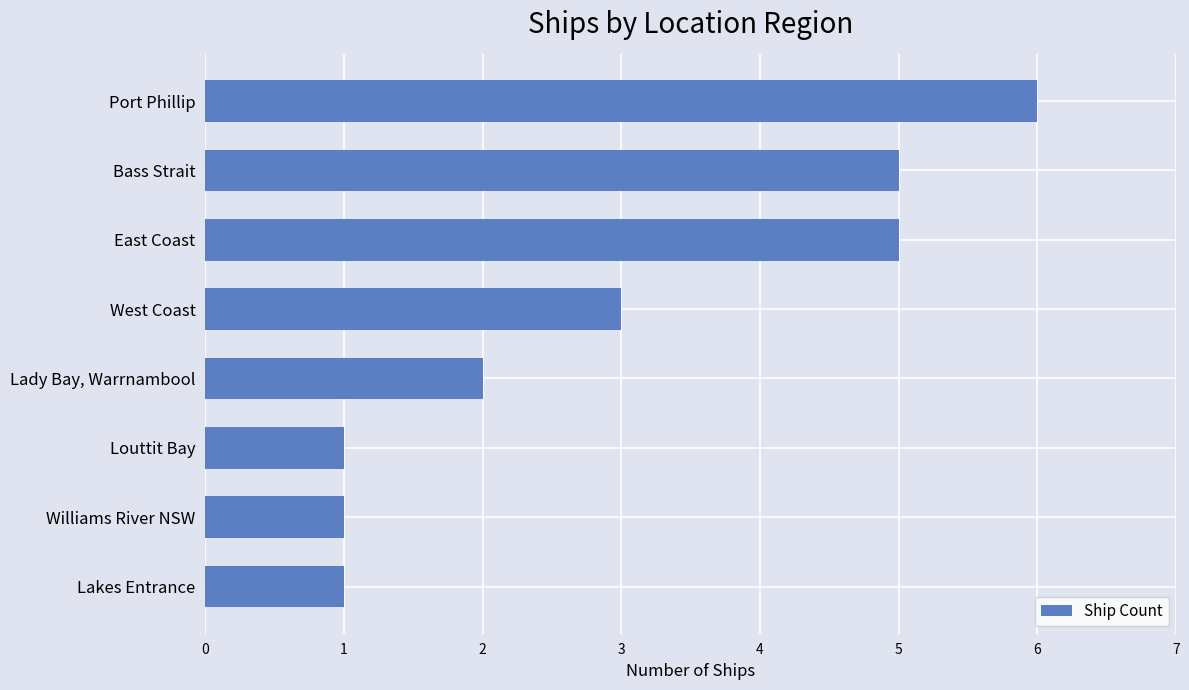

What is the label of the 7th bar from the bottom?

Bass Strait